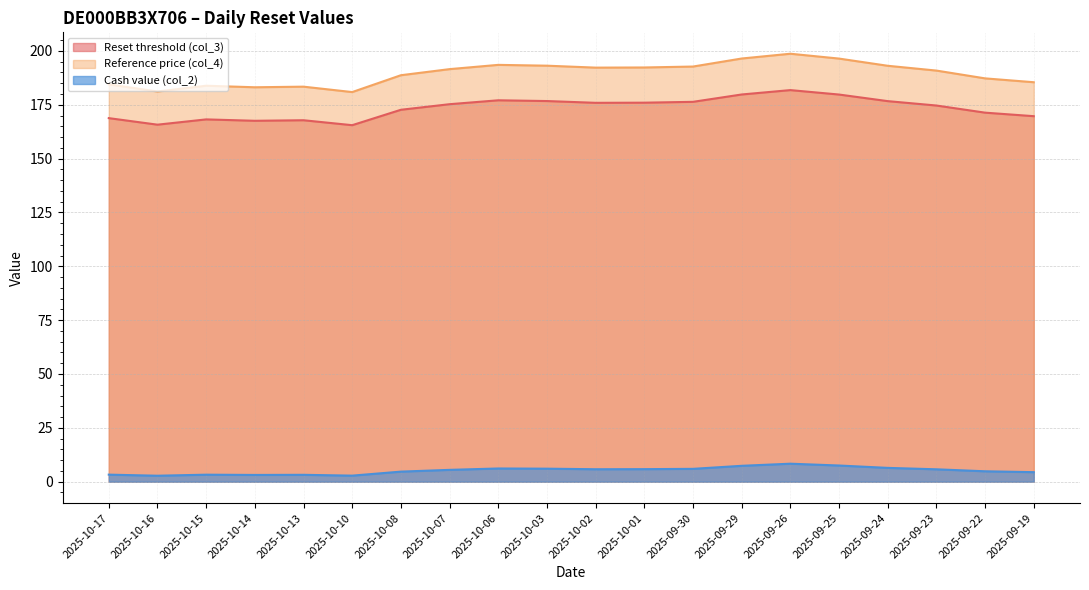

Where is Reset threshold (col_3) nearest to the value 173?

2025-10-08